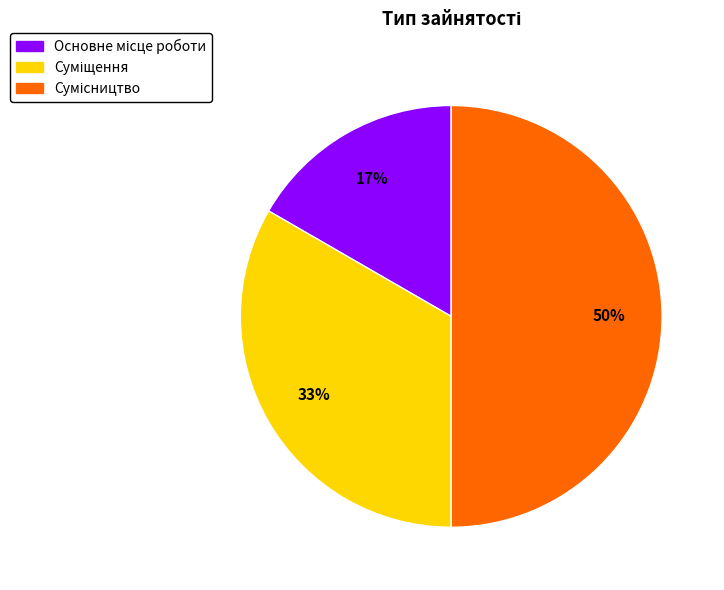

To the nearest percent, what is the difference between the largest and smallest slice percentages?

33%